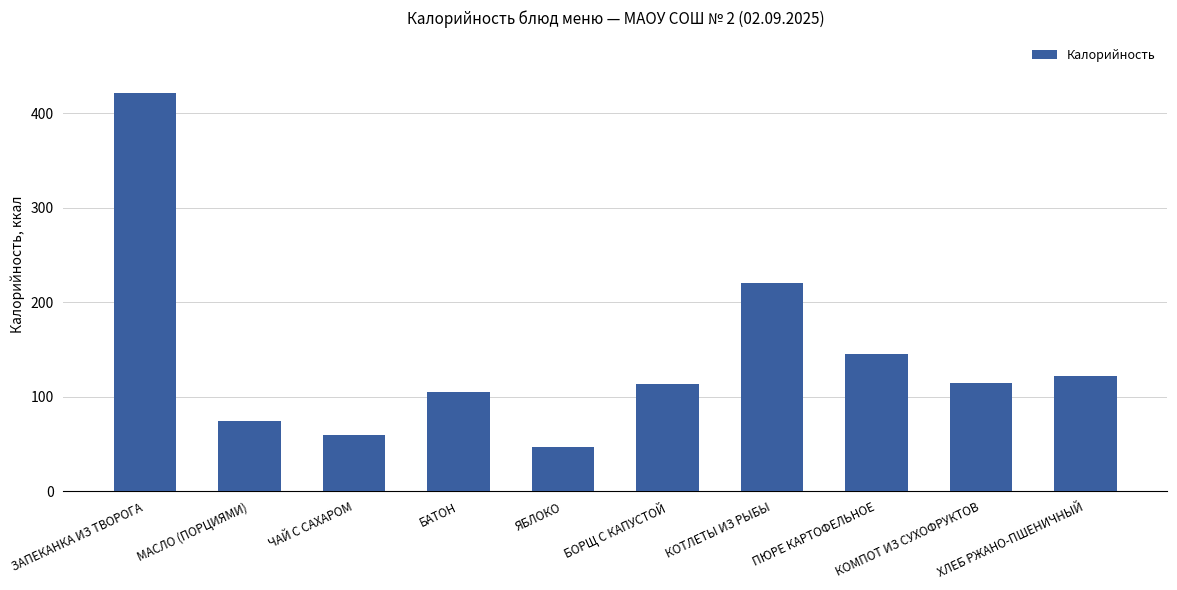

At which label is the value closest to 234?

КОТЛЕТЫ ИЗ РЫБЫ